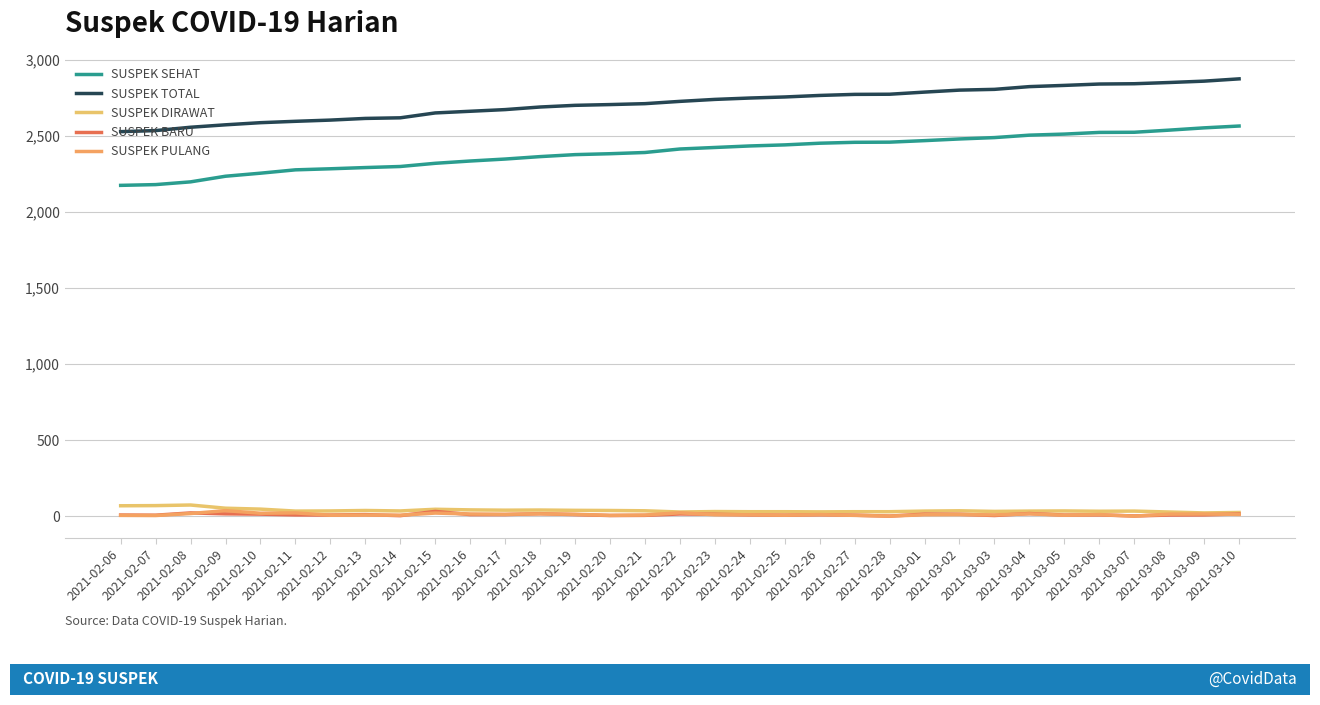

True or false: SUSPEK SEHAT and SUSPEK BARU intersect in this chart.

False